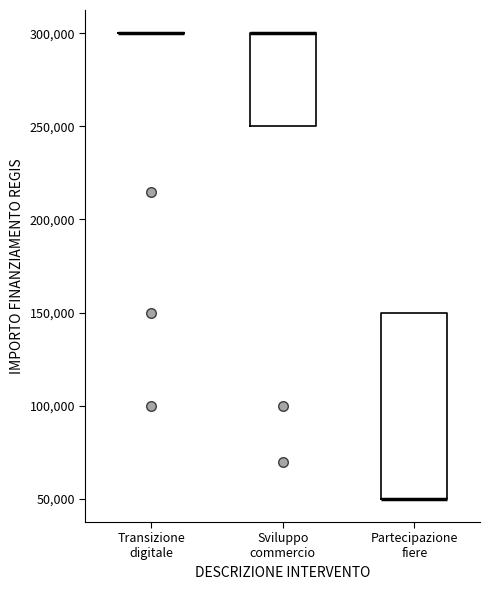

Where is the upper edge of the box for Partecipazione fiere on the y-axis? The values are not printed on the chart, so give them approximately, as read against the axis.

150000